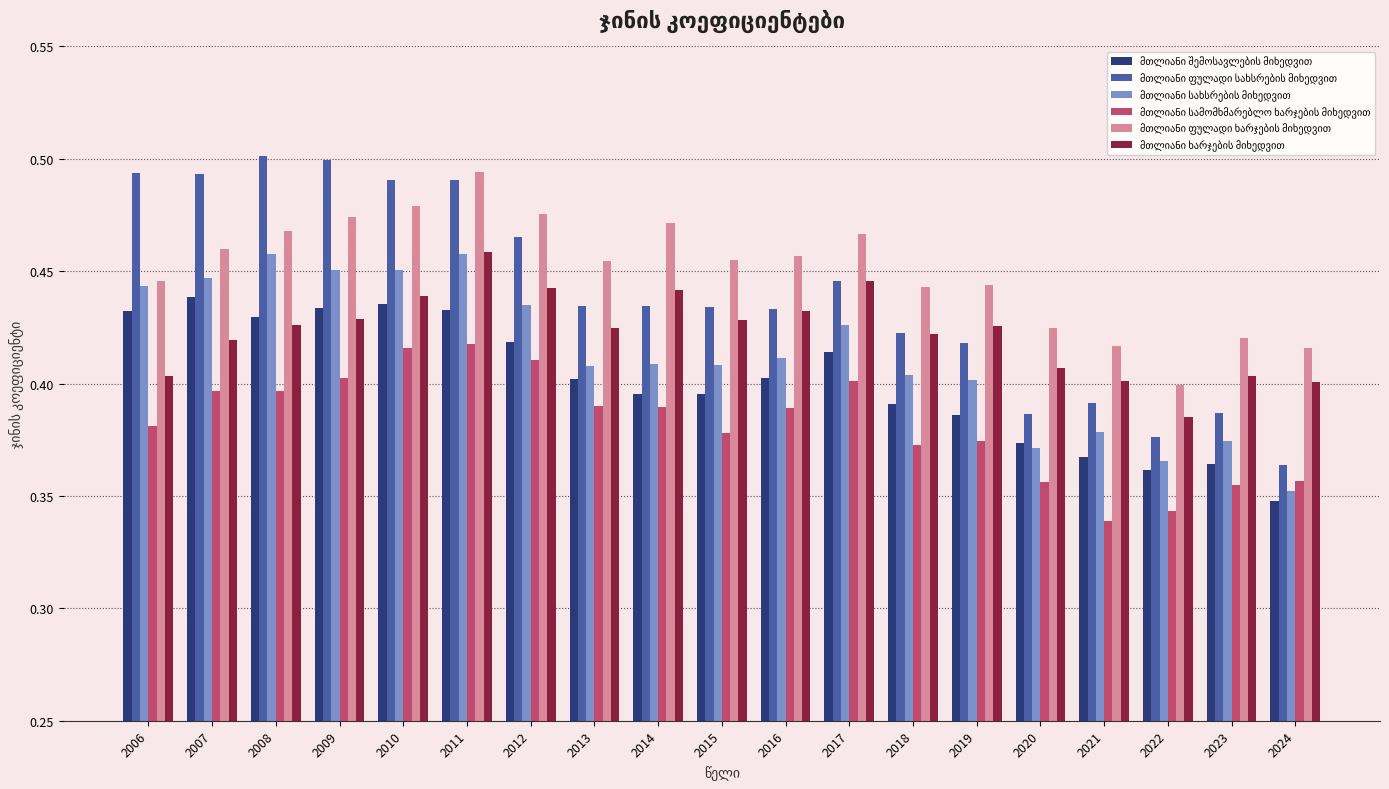

At which category is the sum across all series the highest?

2011